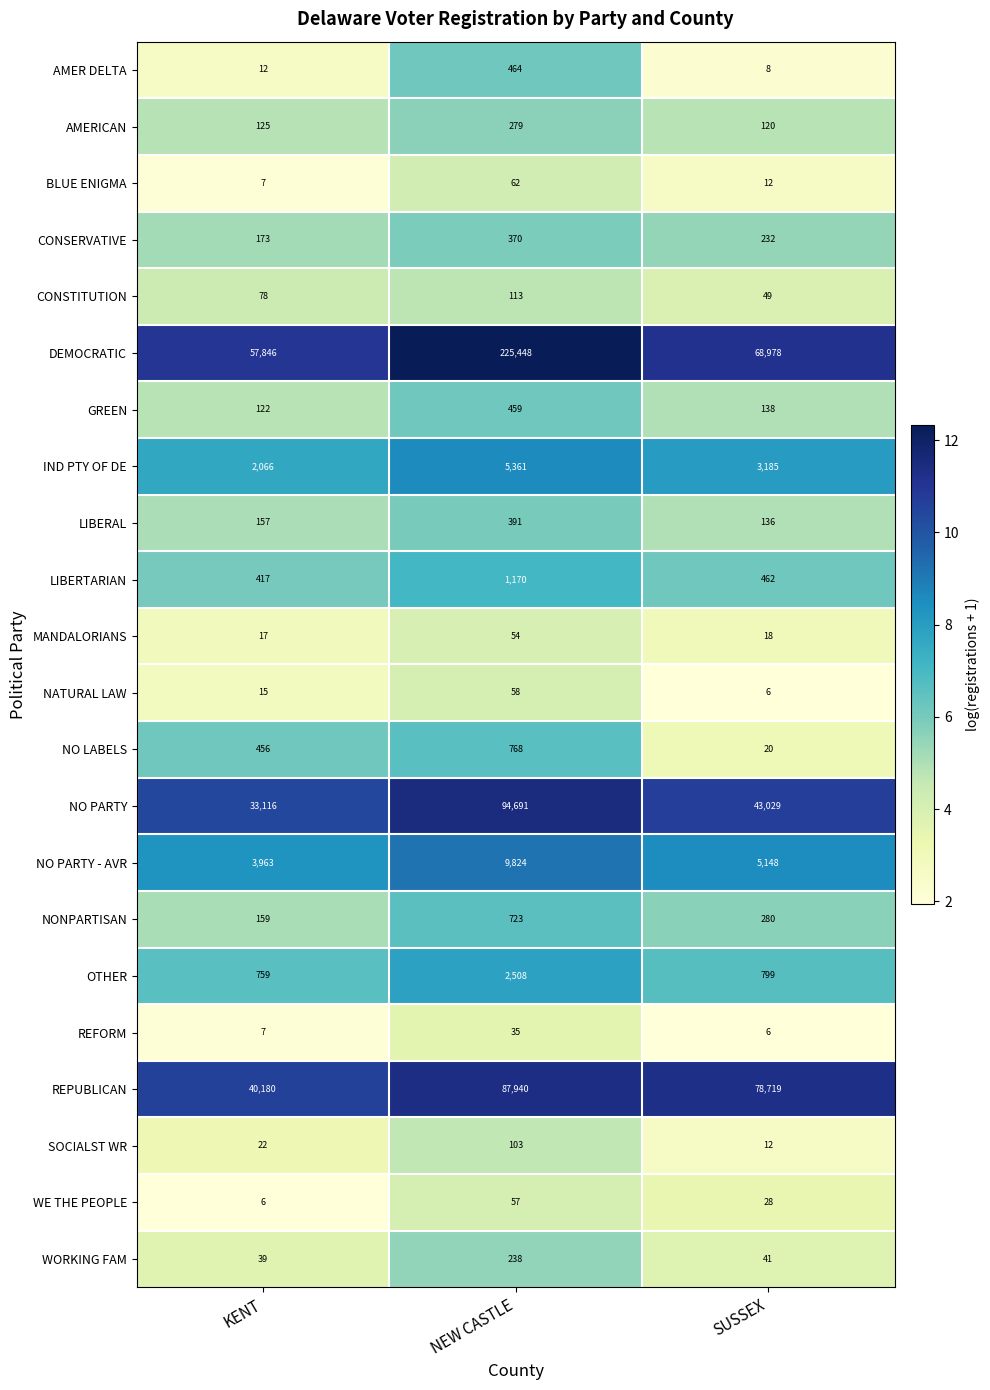

What is the sum of the BLUE ENIGMA values at KENT and SUSSEX?

19